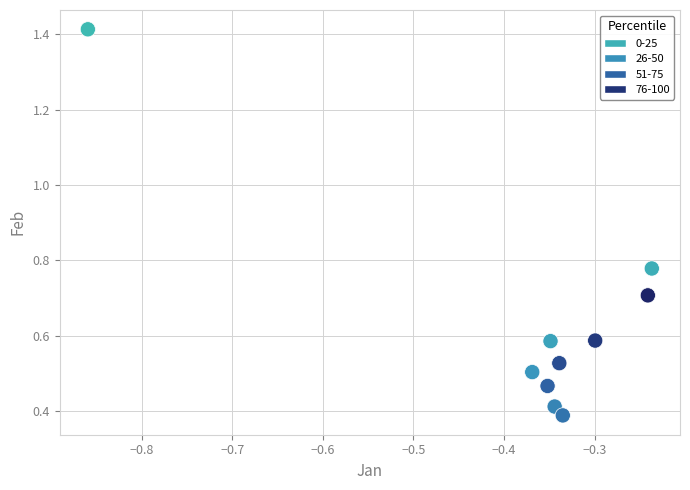

What is the average X value?

-0.4